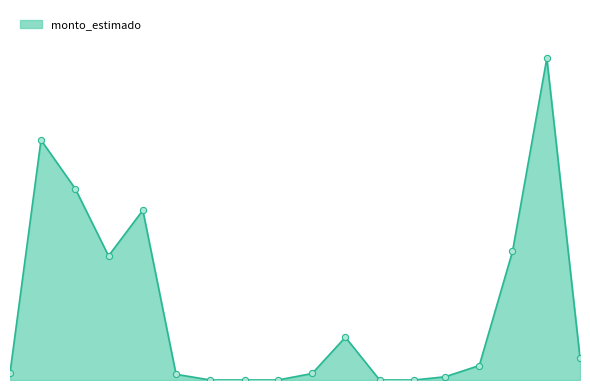

Is this an area chart (filled region under the line)?

Yes